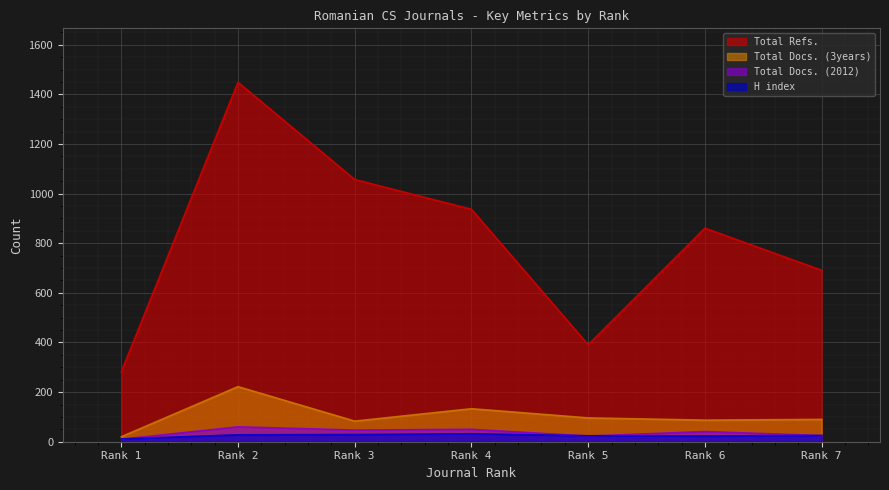

Rank the series by their maximum value, from lowest to highest.

H index, Total Docs. (2012), Total Docs. (3years), Total Refs.